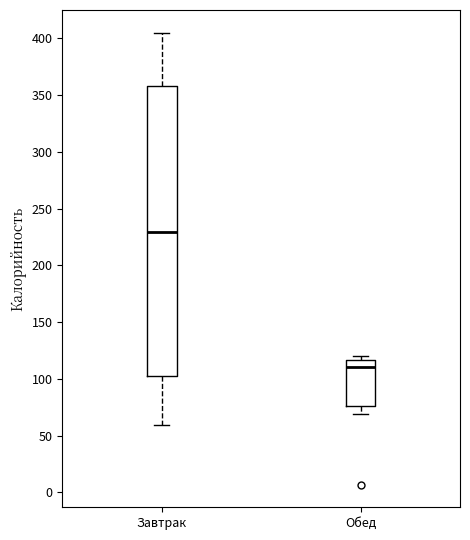

Where does the upper whisker of the box for Завтрак end on the y-axis? The values are not printed on the chart, so give them approximately, as read against the axis.

405